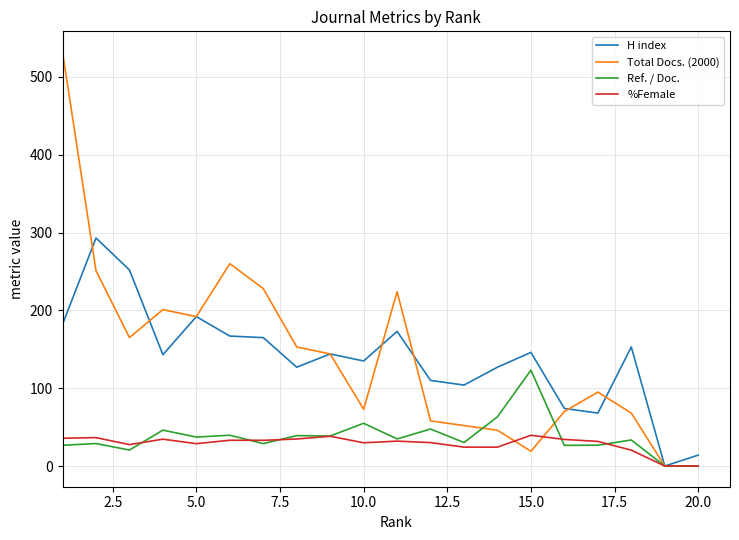

After their last crossing, which series has the higher values: H index or Total Docs. (2000)?

H index